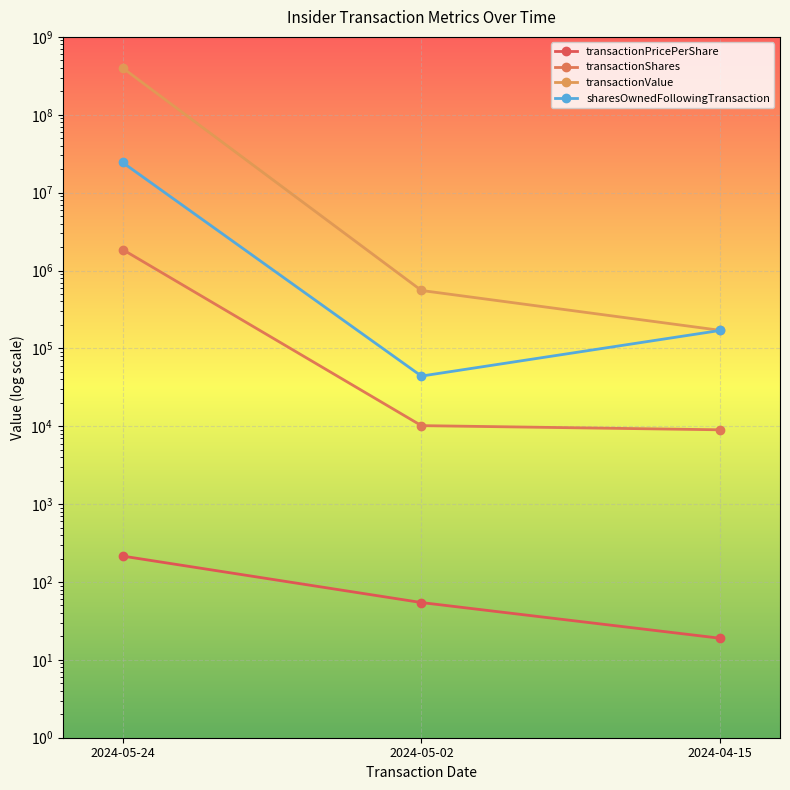

How many data points does each series have?

3